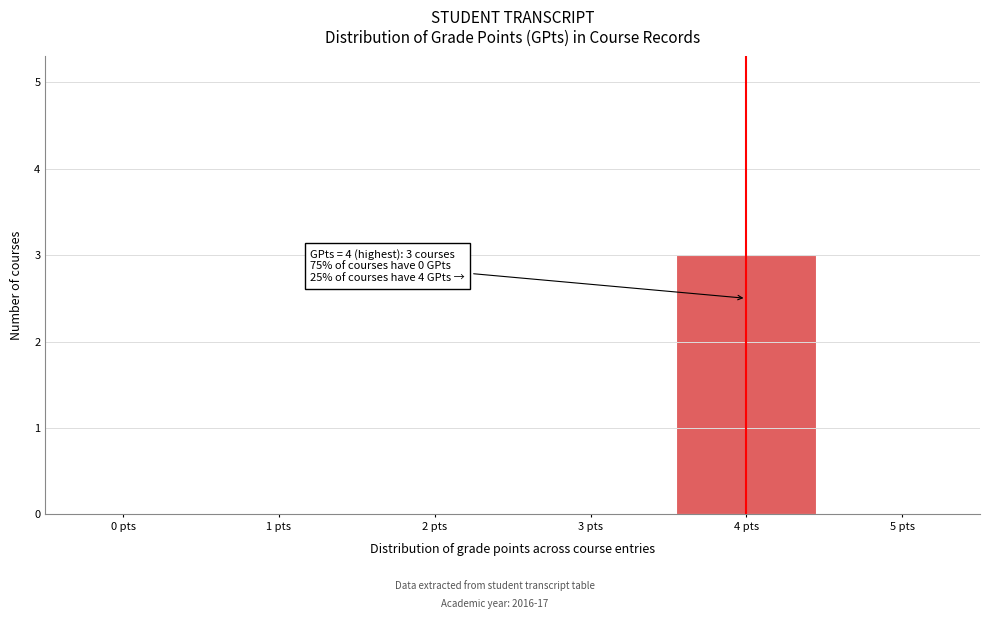

Over which range of the x-axis is the bar tallest?

3.5 to 4.5